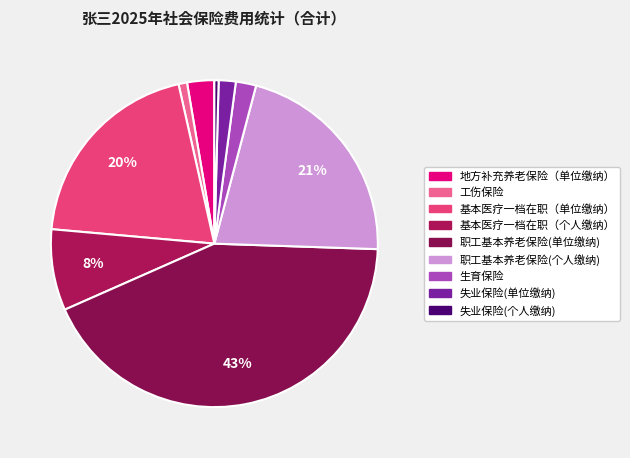

Does any single category account for the majority?

No